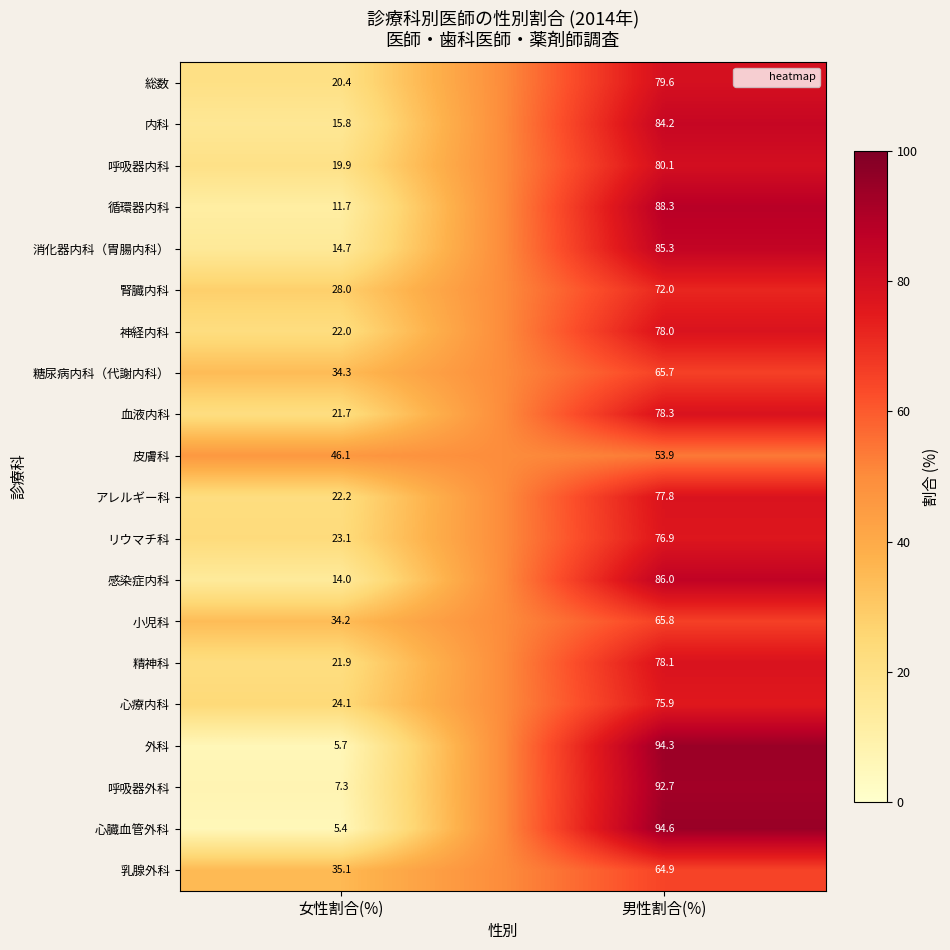

What is the highest value of the 小児科 series?

65.8